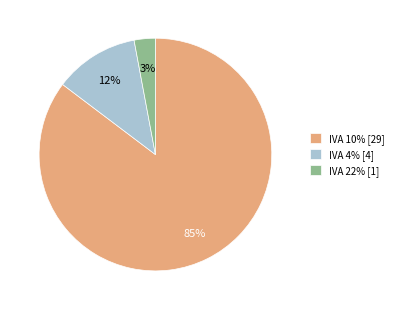

Does any single category account for the majority?

Yes